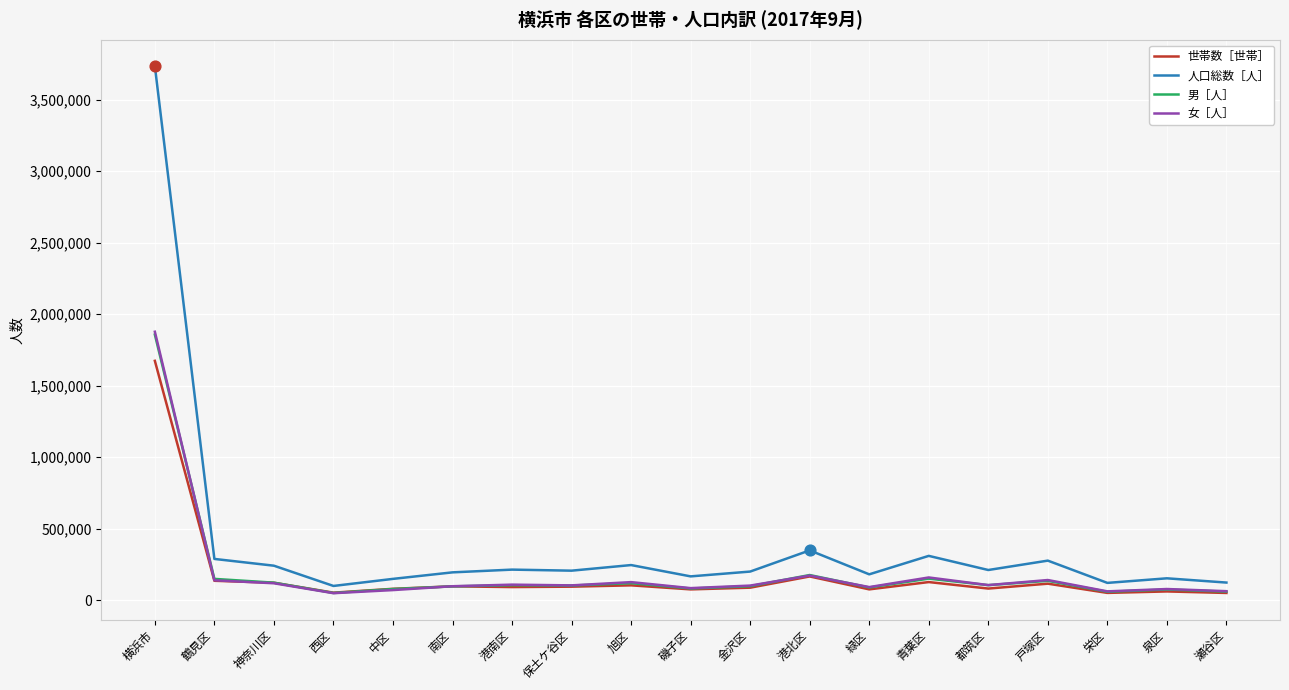

What is the spread (max minus min) of values at 保土ケ谷区?

111865